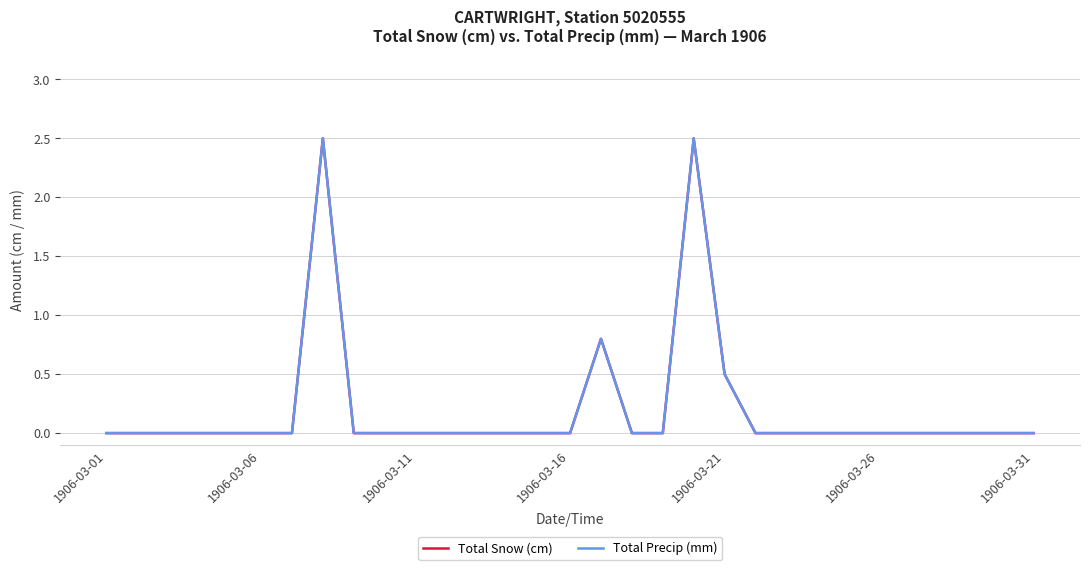

Is this an area chart (filled region under the line)?

No